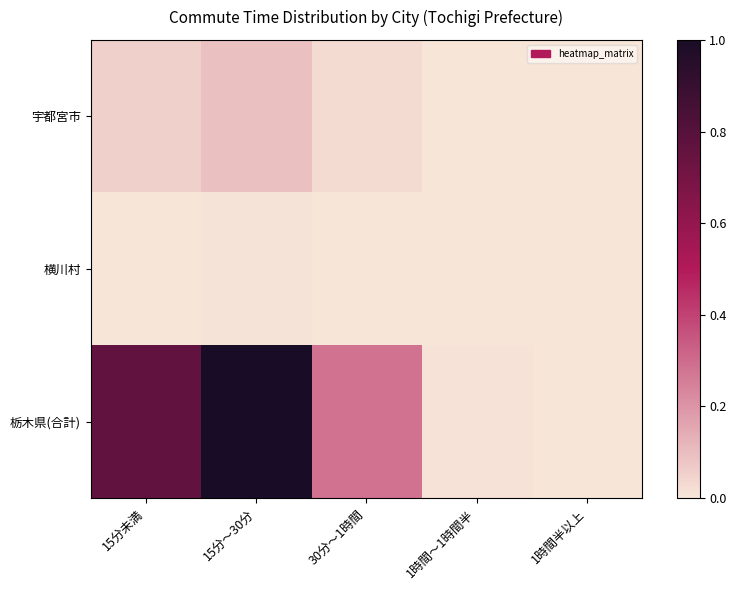

What is the difference between the highest and lowest values at 30分～1時間?

0.3